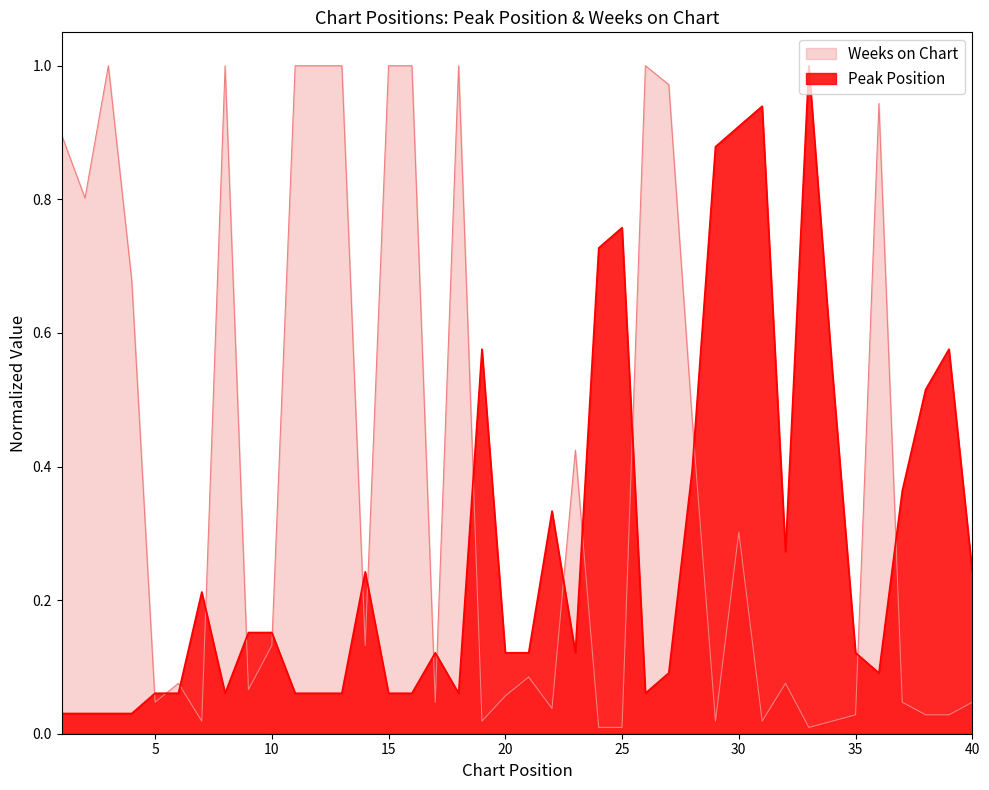

How many interior local valleys does the Weeks on Chart series have?

11